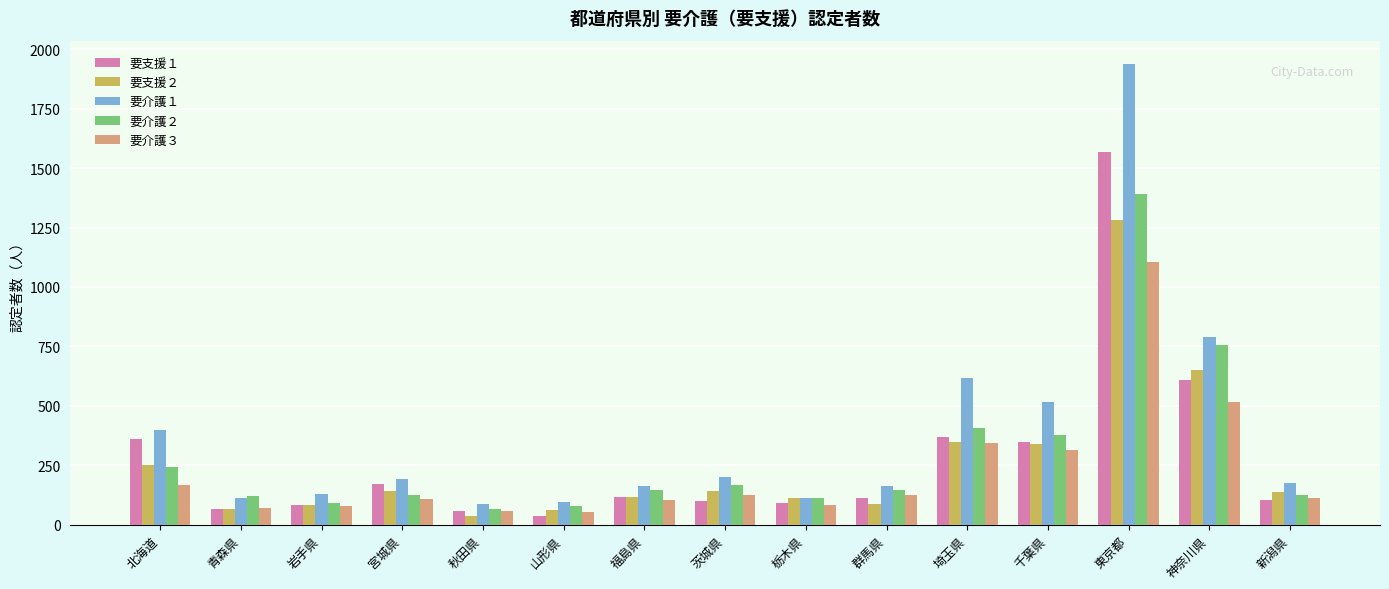

Which series has the largest total across all categories?

要介護１